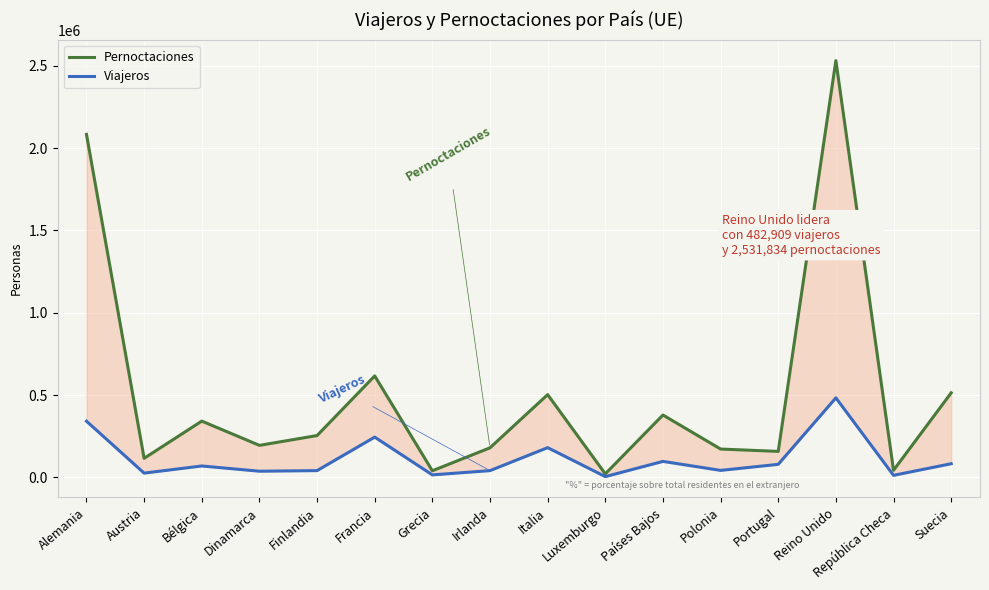

What is the value of the Pernoctaciones point at the 15th from the left?

42932